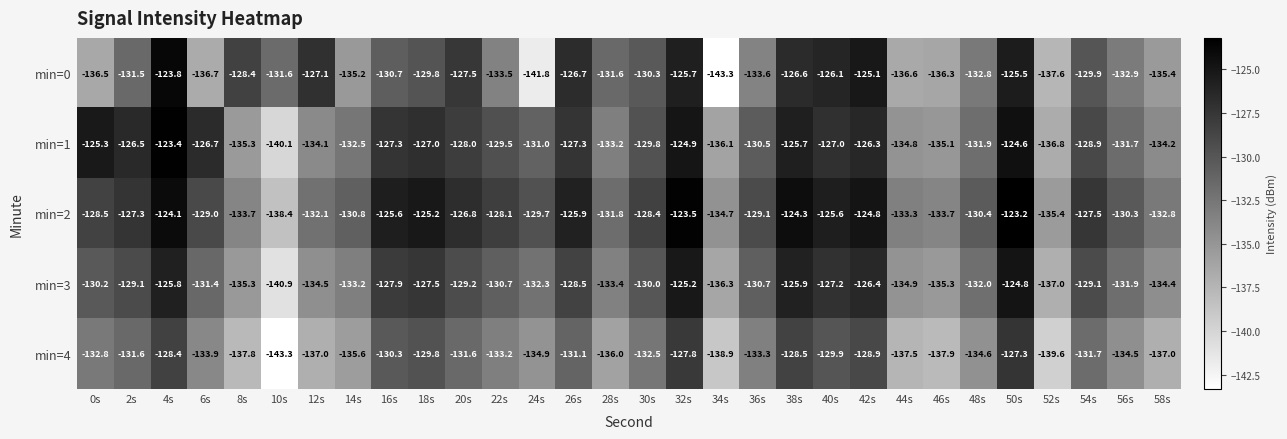

How many series are shown in this chart?

5